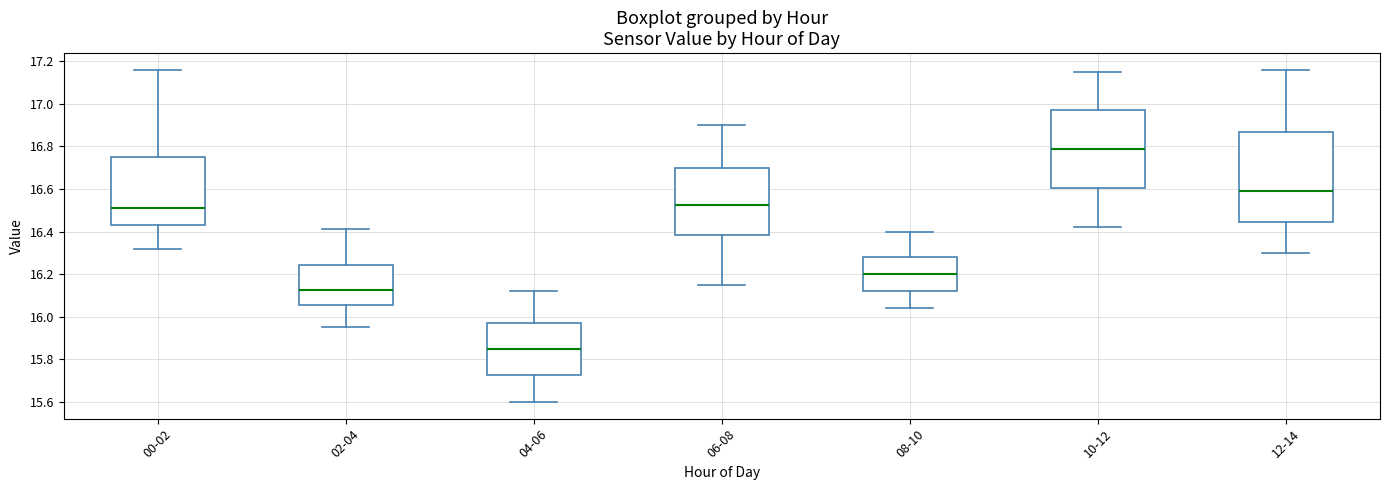

Reading left to right, transcribe this box plot: for each box, give where its median line is, the range the box spans, and where its two whiskers end, as read against the y-axis. The values are not printed on the chart, so give them approximately, as read against the axis.

00-02: median 16.52, box 16.44 to 16.76, whiskers 16.32 to 17.16
02-04: median 16.12, box 16.06 to 16.24, whiskers 15.96 to 16.42
04-06: median 15.86, box 15.72 to 15.98, whiskers 15.60 to 16.12
06-08: median 16.52, box 16.38 to 16.70, whiskers 16.16 to 16.90
08-10: median 16.20, box 16.12 to 16.28, whiskers 16.04 to 16.40
10-12: median 16.80, box 16.60 to 16.98, whiskers 16.42 to 17.16
12-14: median 16.60, box 16.44 to 16.88, whiskers 16.30 to 17.16